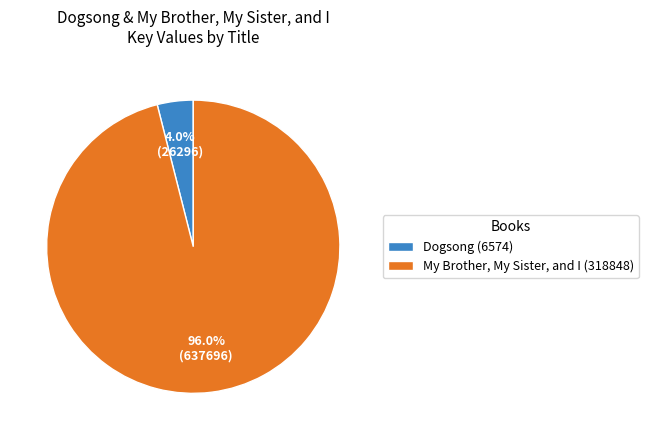

Which category has the biggest portion of the pie?

My Brother, My Sister, and I (318848)